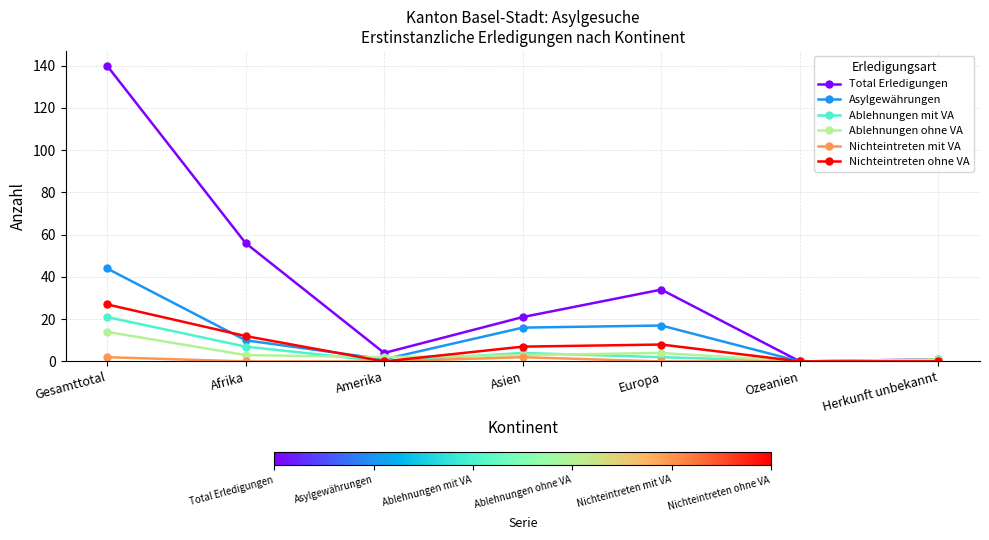

Which series changed the most between Gesamttotal and Ozeanien?

Total Erledigungen